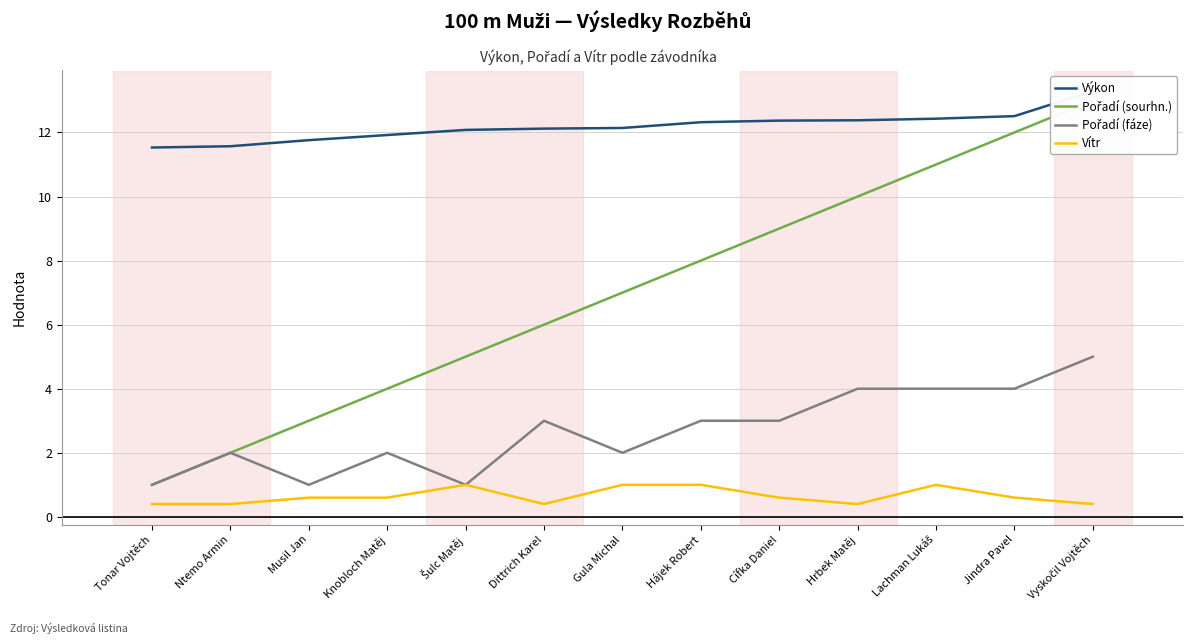

What is the sum of all Pořadí (sourhn.) values?

91.0